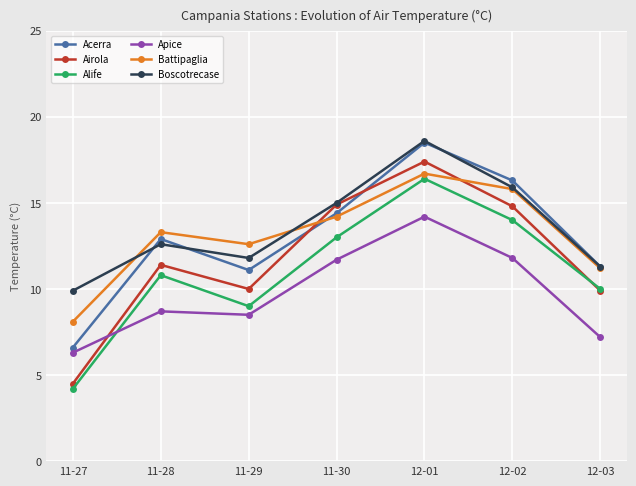

True or false: Alife and Battipaglia intersect in this chart.

False